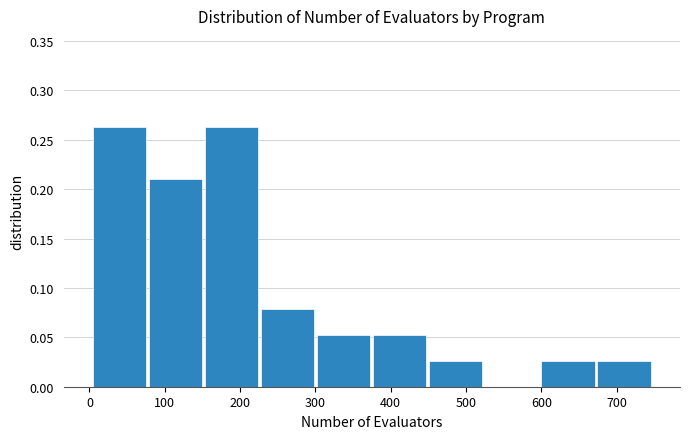

Reading left to right, transcribe this chart: for each bar, give the range it covers on the x-axis and its height. Neither the bar edges nor the heights are printed on the chart, so give them approximately, as read against the axes.

0 to 80: 0.265
80 to 150: 0.210
150 to 230: 0.265
230 to 300: 0.080
300 to 380: 0.055
380 to 450: 0.055
450 to 520: 0.025
520 to 600: 0
600 to 670: 0.025
670 to 750: 0.025